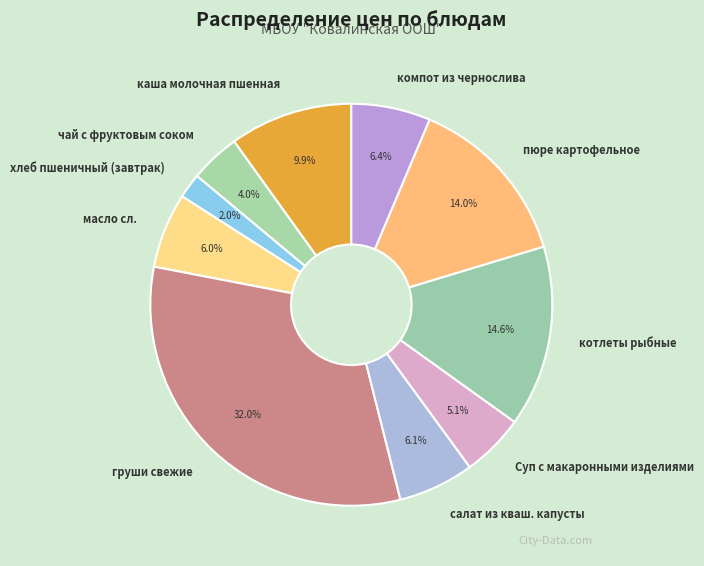

Is it true that чай с фруктовым соком is 4% of the pie?

True